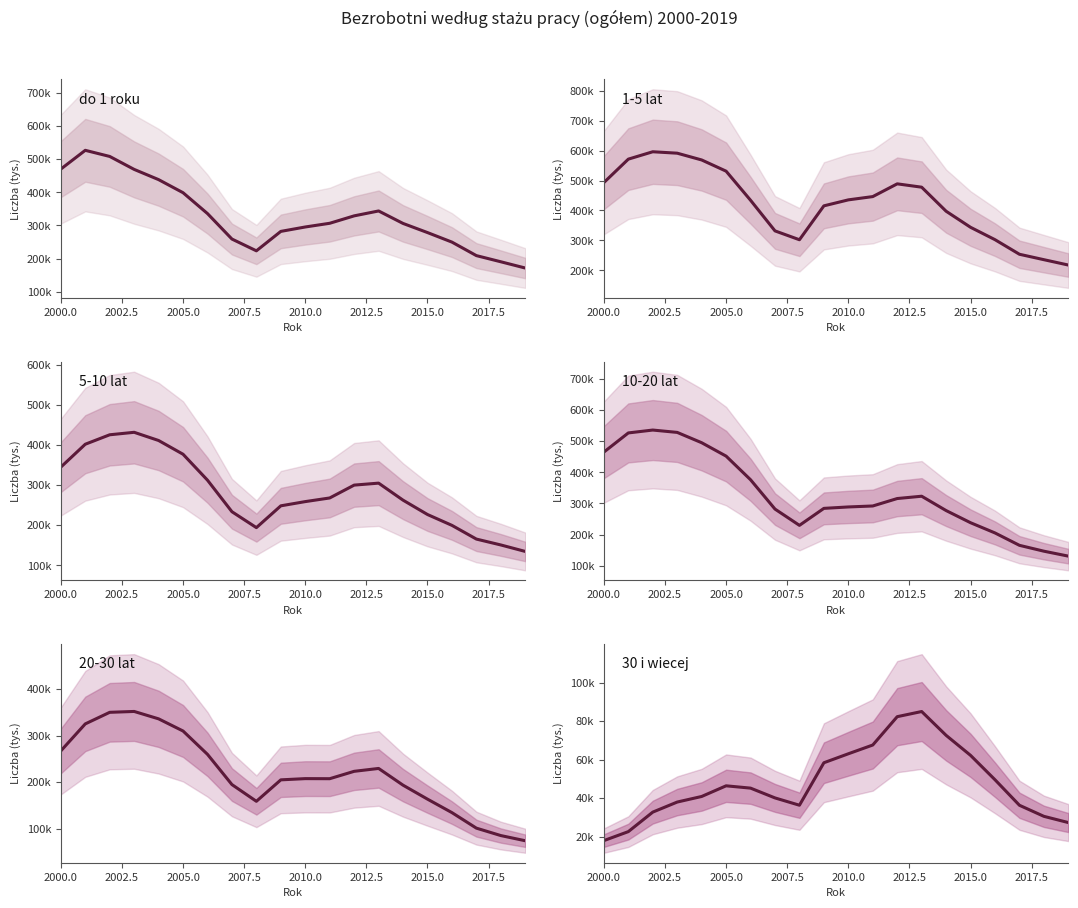

What are all the series names shown in the legend?

do 1 roku, 1-5 lat, 5-10 lat, 10-20 lat, 20-30 lat, 30 i wiecej